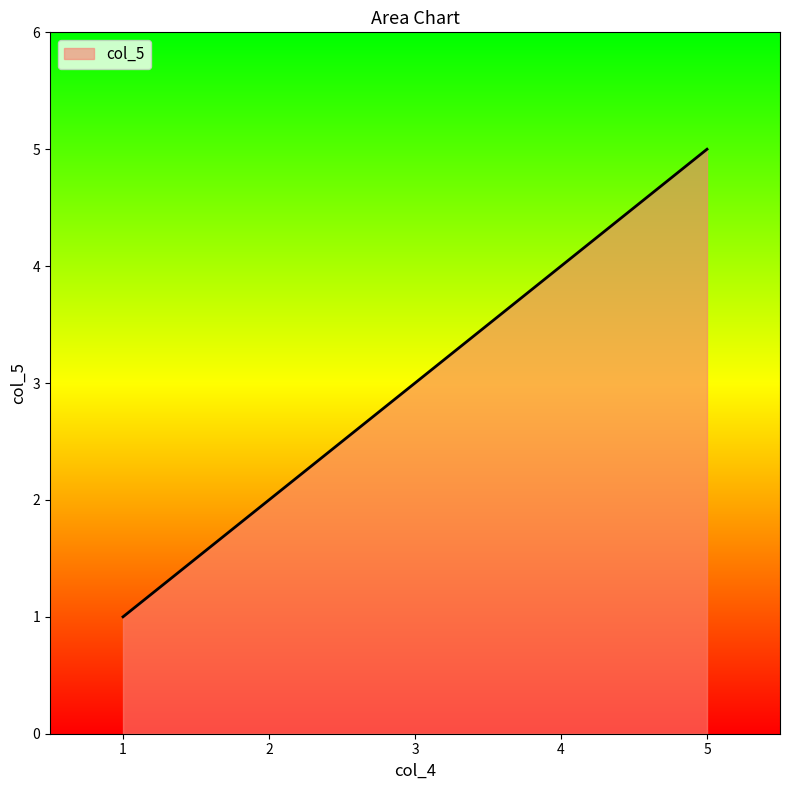

Does the chart display data point markers on the line(s)?

No